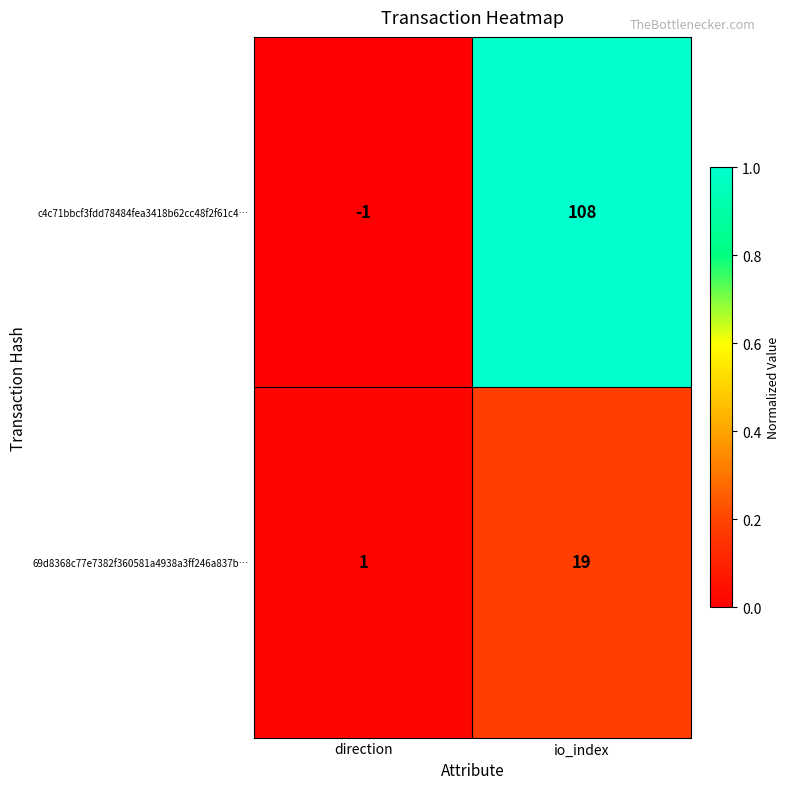

Reading left to right, what are all the values shown in this chart?

c4c71bbcf3fdd78484fea3418b62cc48f2f61c4…: direction=-1	io_index=108
69d8368c77e7382f360581a4938a3ff246a837b…: direction=1	io_index=19